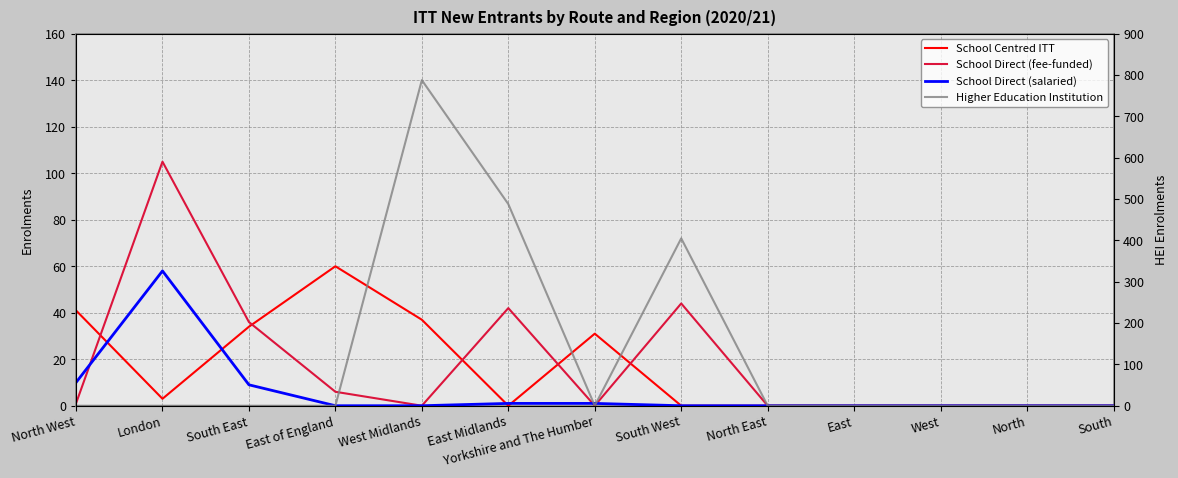

Reading right to left, transcribe all the data shown in this chart.

School Centred ITT: 0	0	0	0	0	0	31	0	37	60	34	3	41
School Direct (fee-funded): 0	0	0	0	0	44	0	42	0	6	36	105	1
School Direct (salaried): 0	0	0	0	0	0	1	1	0	0	9	58	10
Higher Education Institution: 0	0	0	0	0	405	0	488	788	0	0	0	0